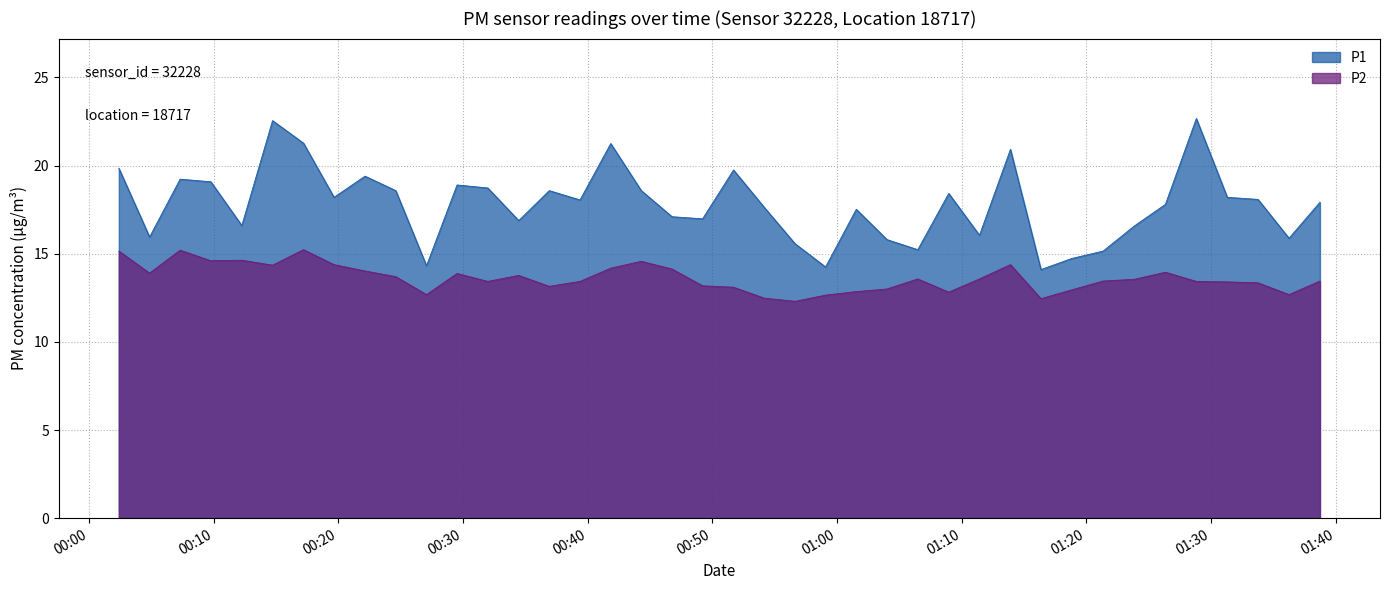

What is the average value of the P2 series?

13.6